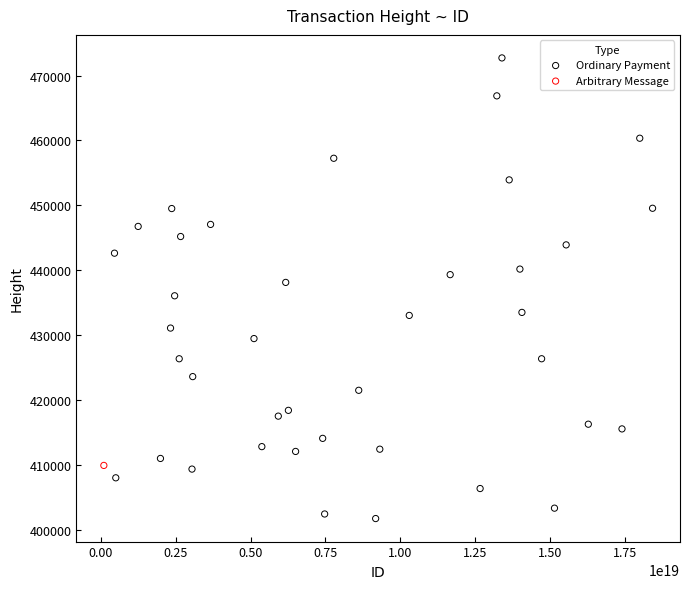

What are all the series names shown in the legend?

Ordinary Payment, Arbitrary Message